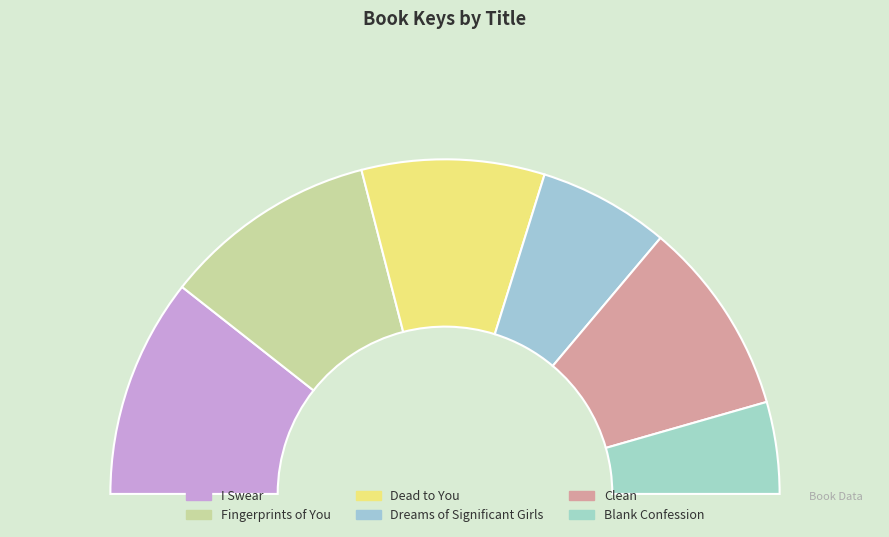

To the nearest percent, what is the difference between the I Swear and Dreams of Significant Girls slice percentages?

9%